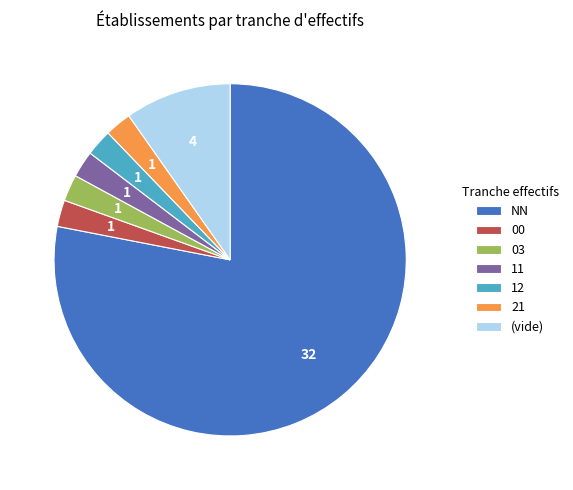

What is the largest slice in the pie chart?

NN